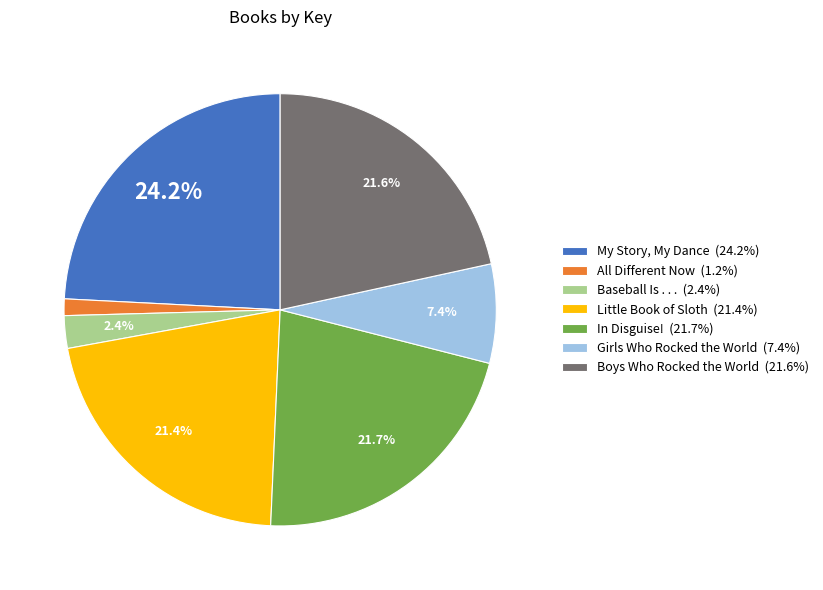

What is the smallest slice in the pie chart?

All Different Now